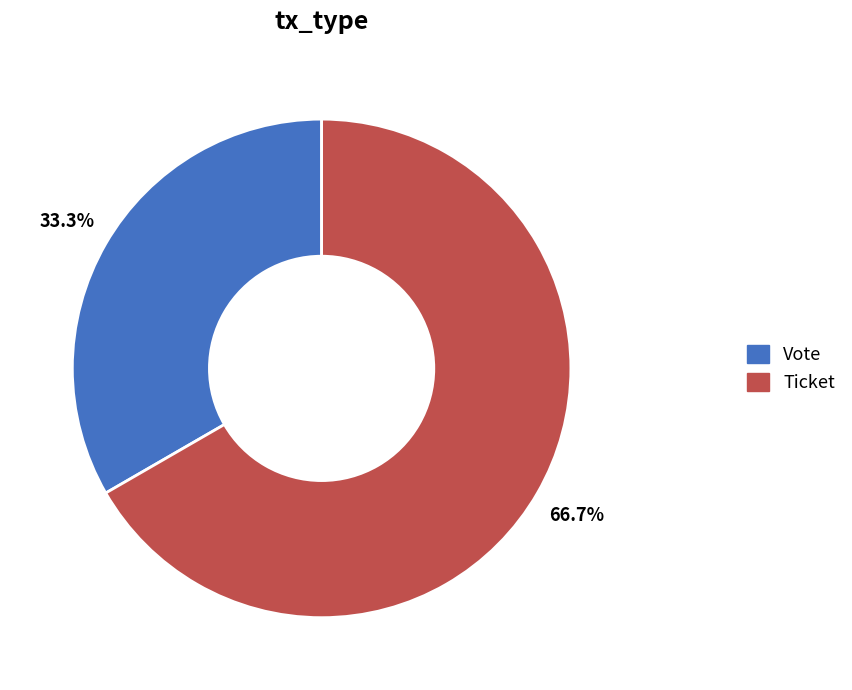

Is there any slice that represents more than half of the pie?

Yes